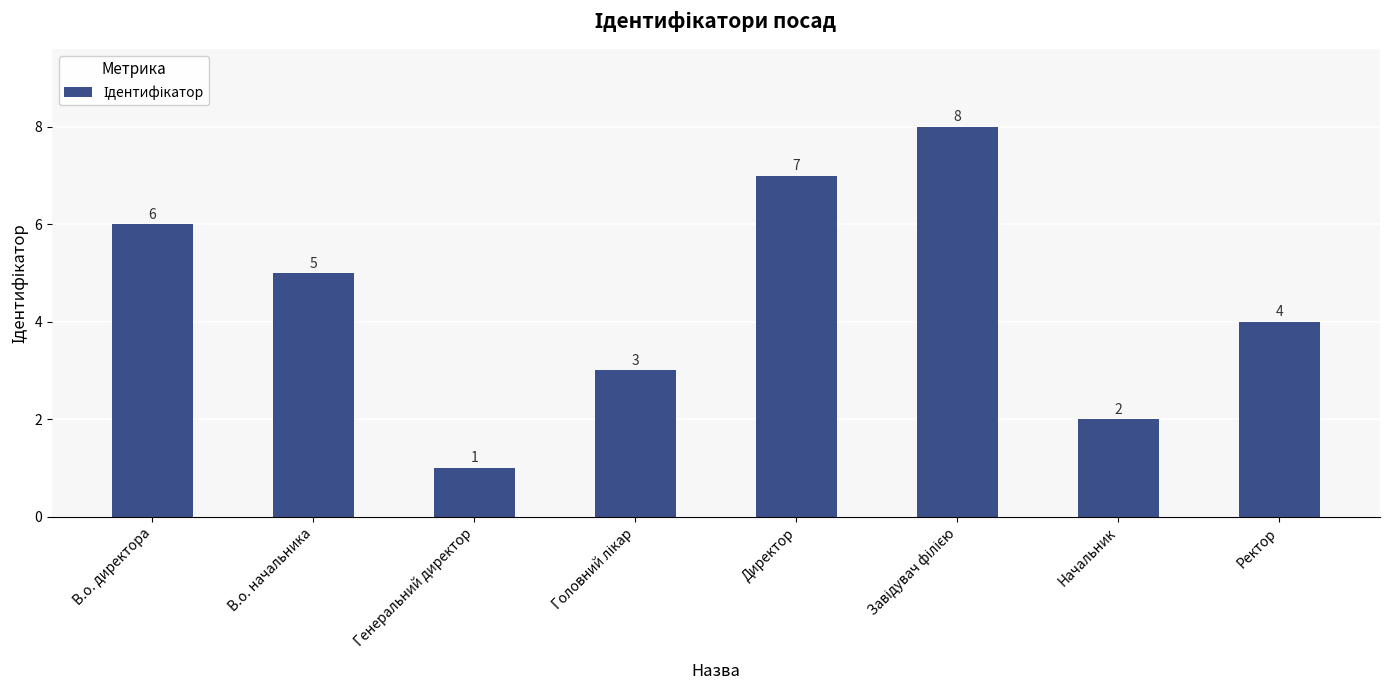

The value at Ректор is 6. True or false?

False